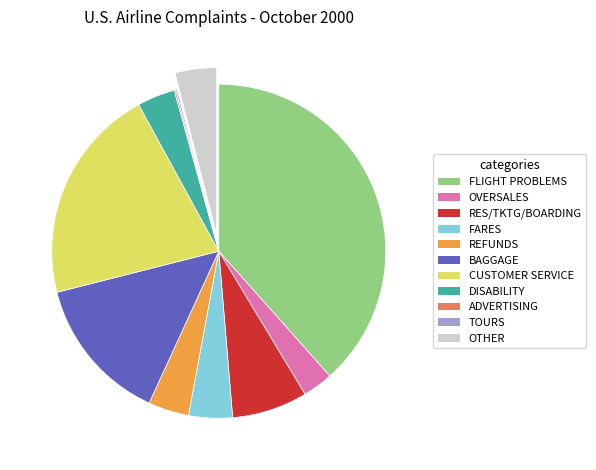

Is there a majority slice in this chart?

No